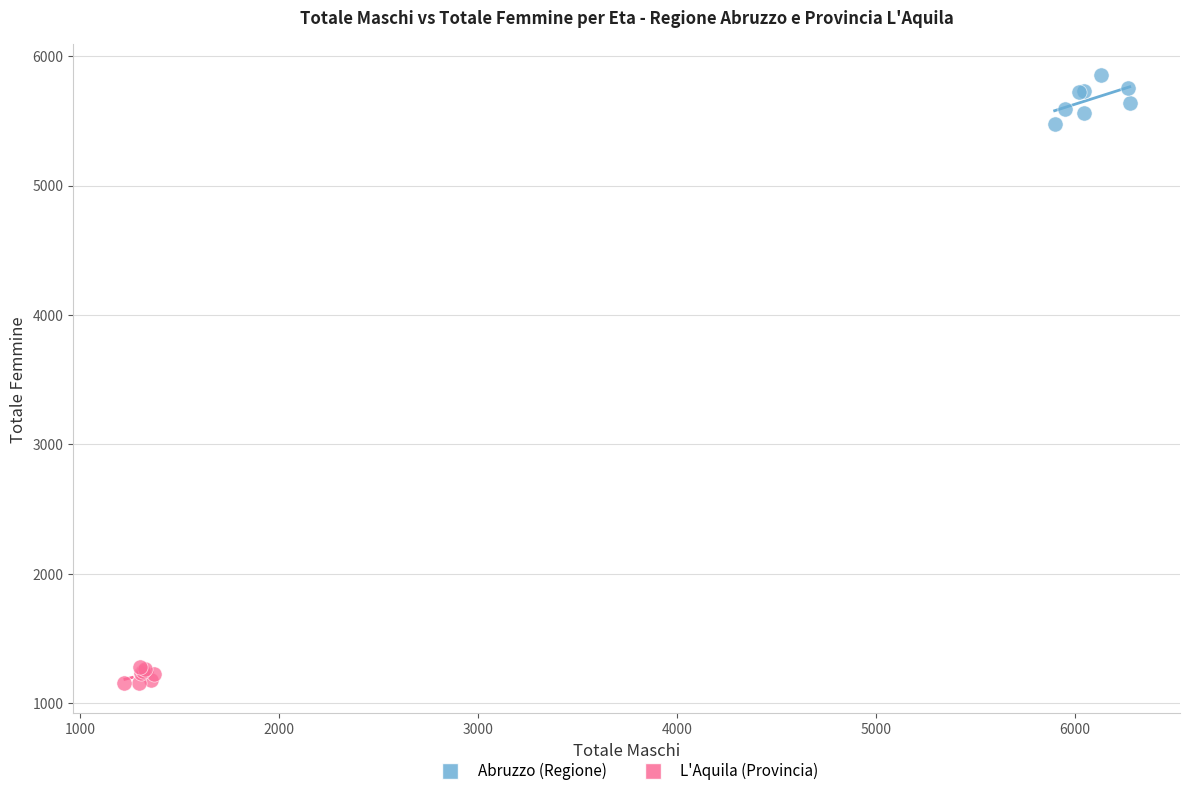

What are all the series names shown in the legend?

Abruzzo (Regione), L'Aquila (Provincia)